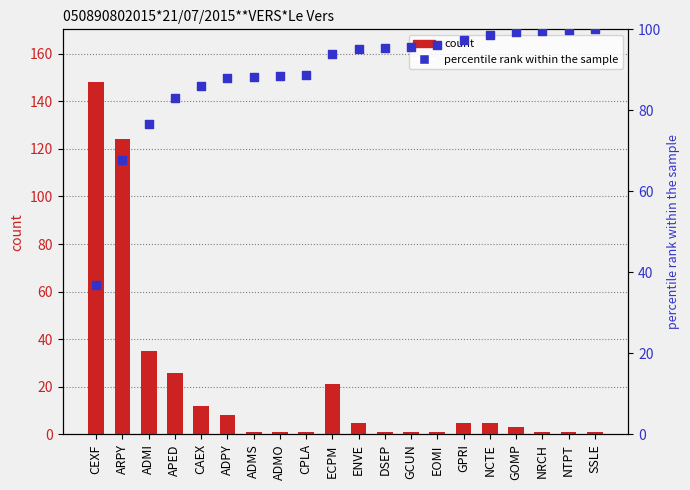

What are all the series names shown in the legend?

count, percentile rank within the sample